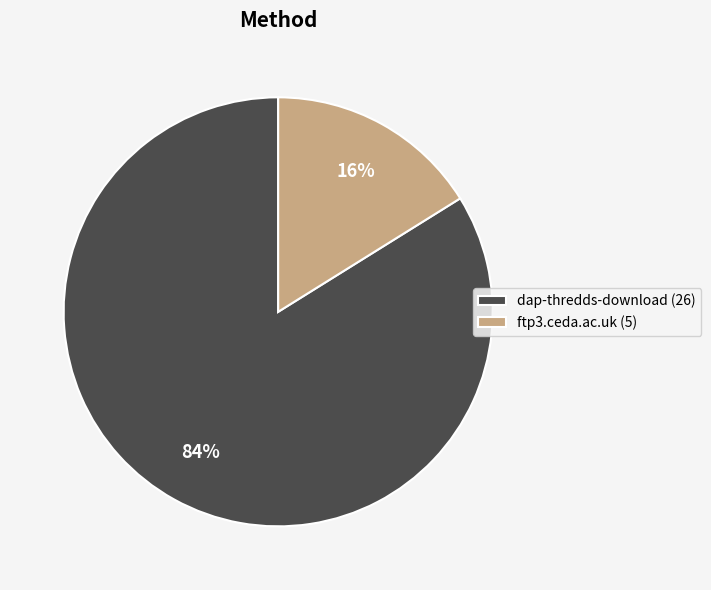

To the nearest percent, what portion does ftp3.ceda.ac.uk represent?

16%